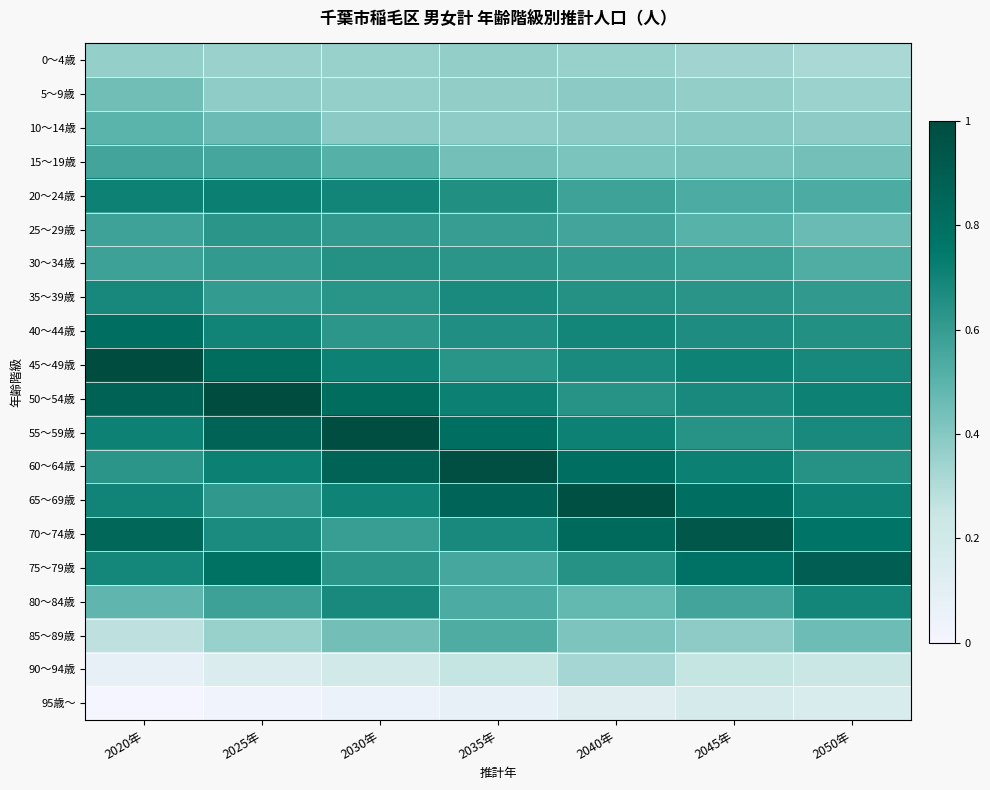

Which label corresponds to the smallest value in the chart?

2020年